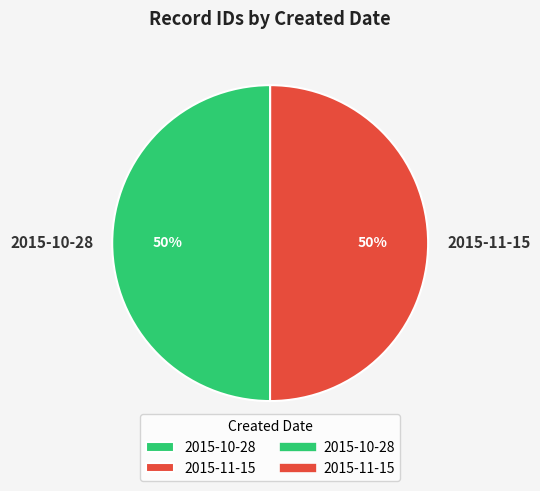

What is the ratio of the value at 2015-10-28 to the value at 2015-11-15?

1.0